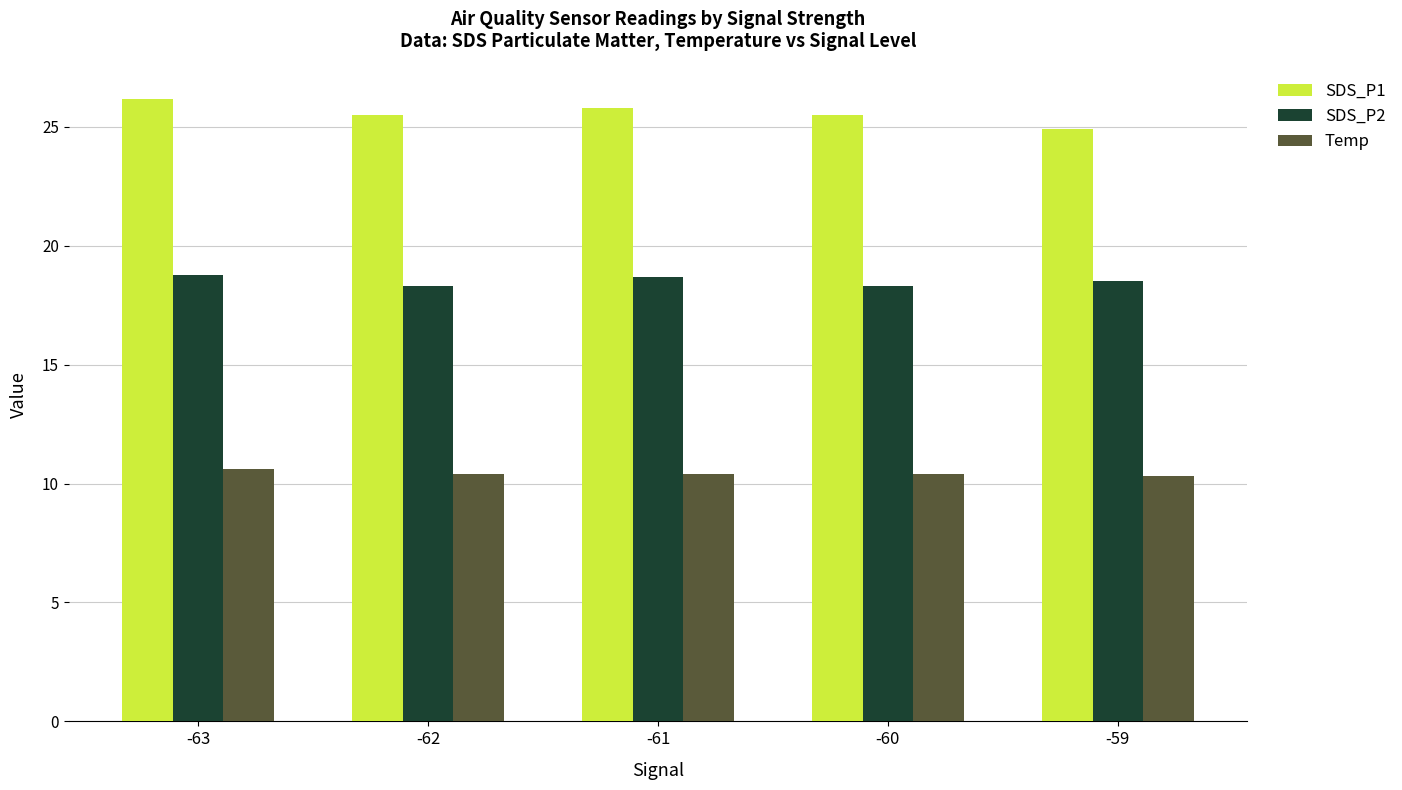

Which series has the largest range (max minus min)?

SDS_P1